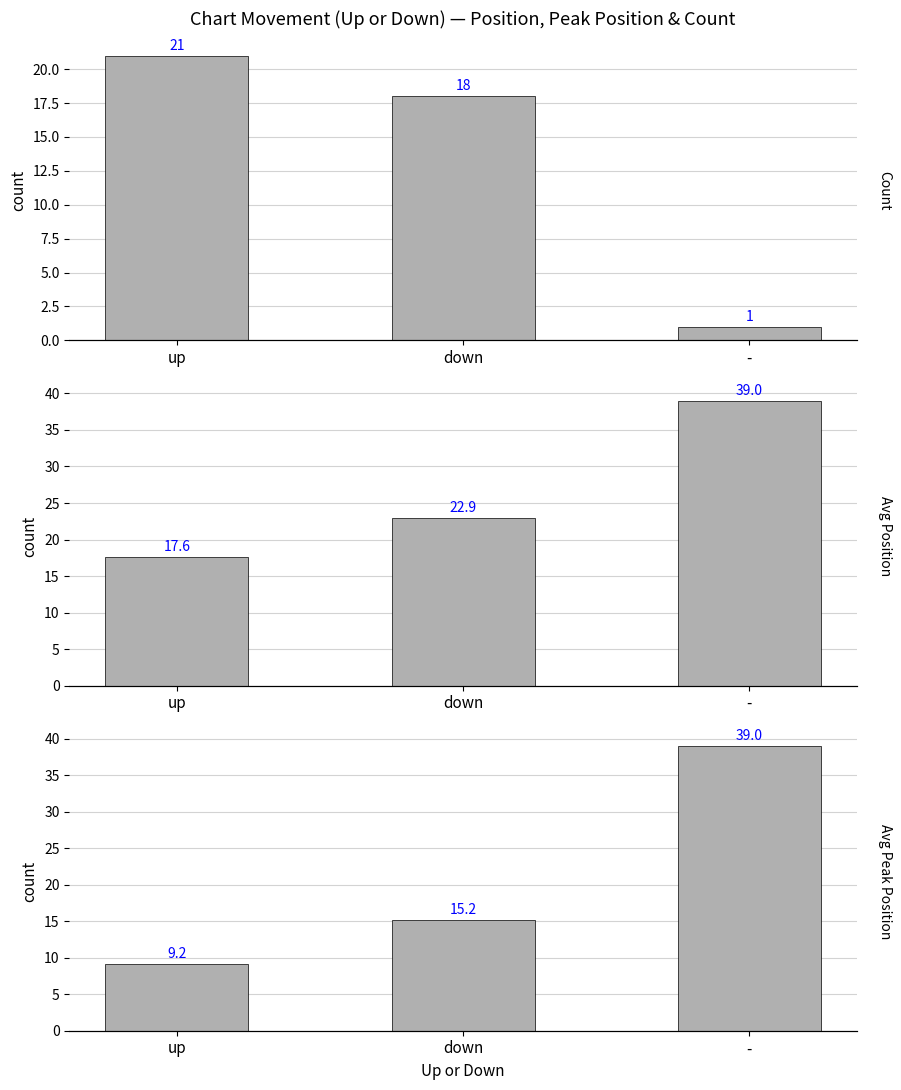

Reading left to right, transcribe all the data shown in this chart.

Count: 21.0	18.0	1.0
Avg Position: 17.6	22.9	39.0
Avg Peak Position: 9.2	15.2	39.0